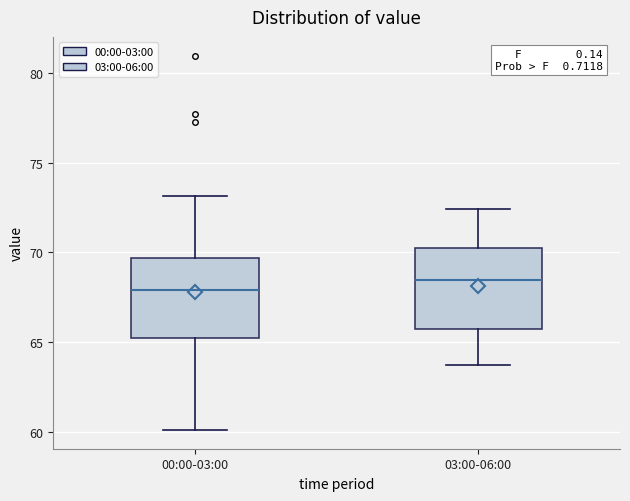

Where is the lower edge of the box for 03:00-06:00 on the y-axis? The values are not printed on the chart, so give them approximately, as read against the axis.

66.0